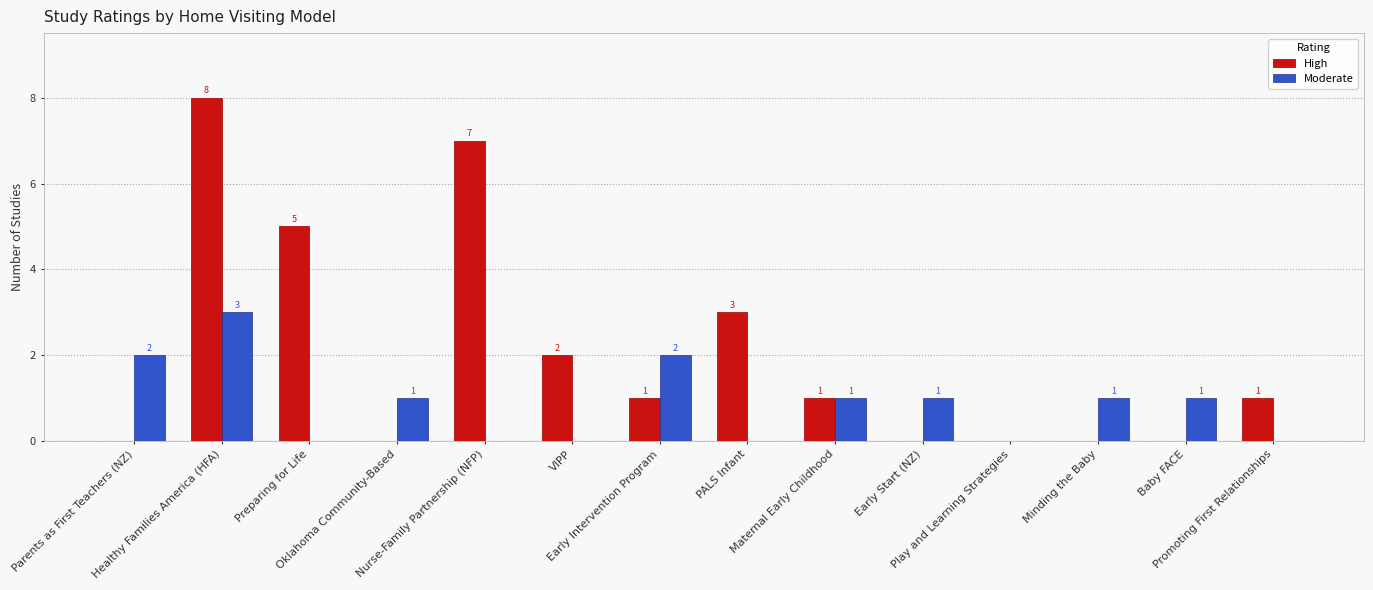

At which category is the sum across all series the highest?

Healthy Families America (HFA)